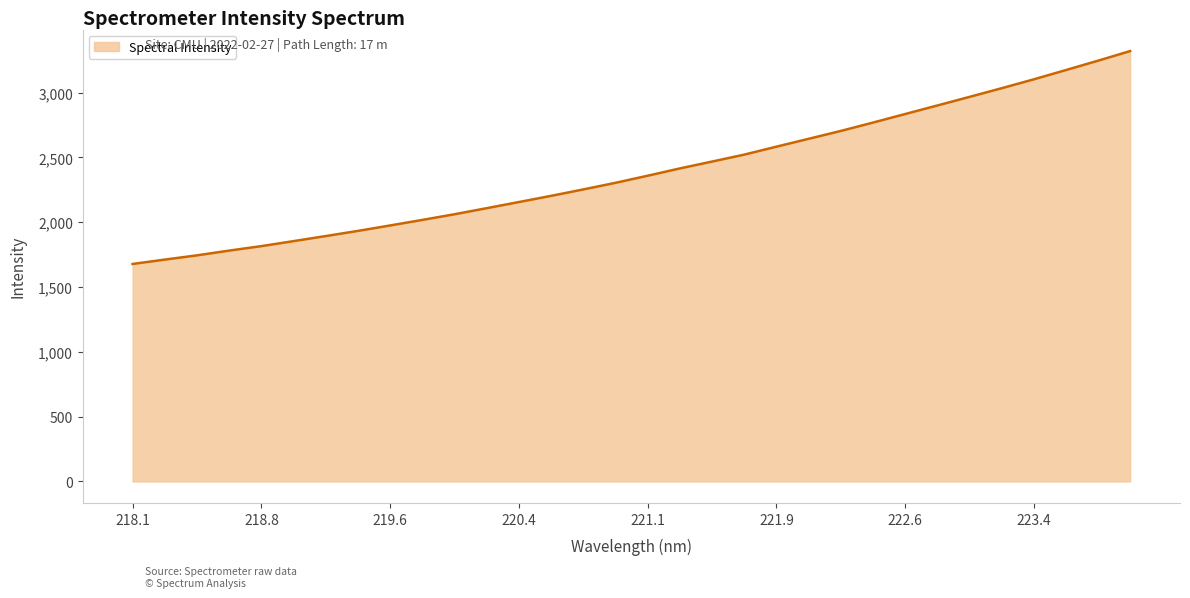

What is the greatest value displayed?

3319.5